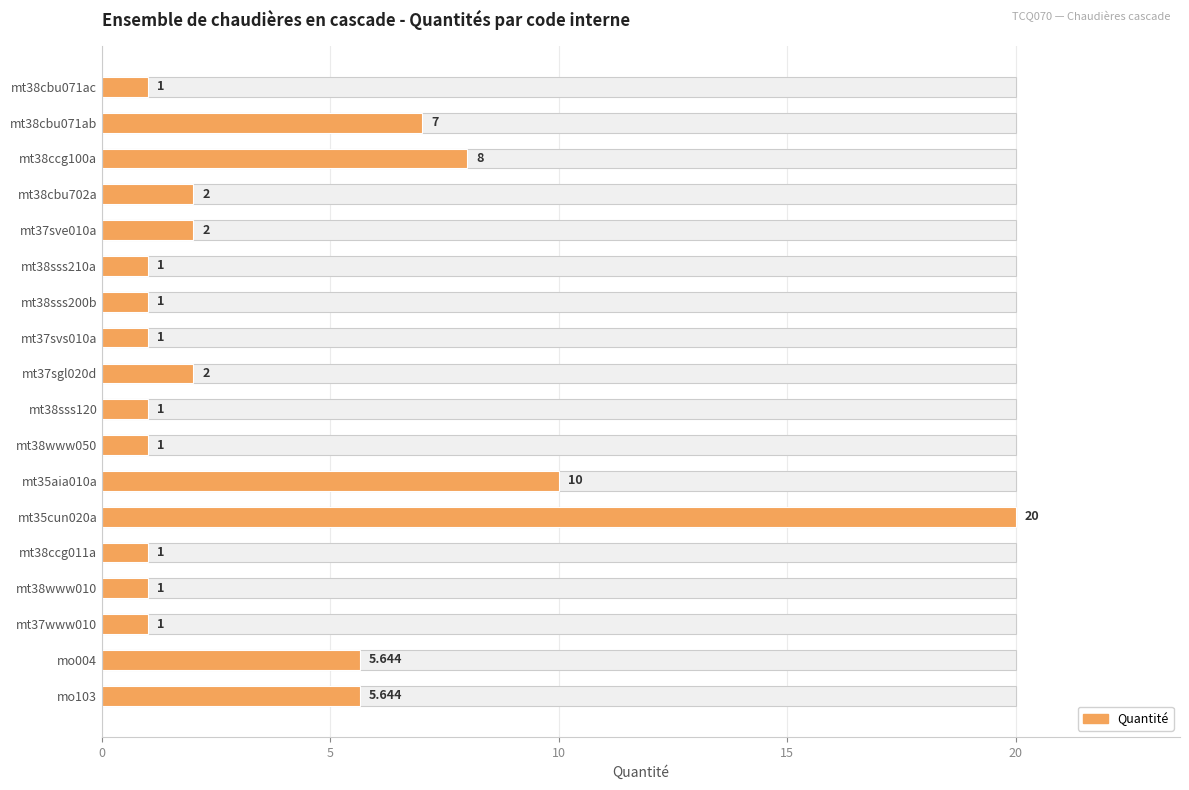

What is the ratio of the value at mt37sve010a to the value at mt38www050?

2.0